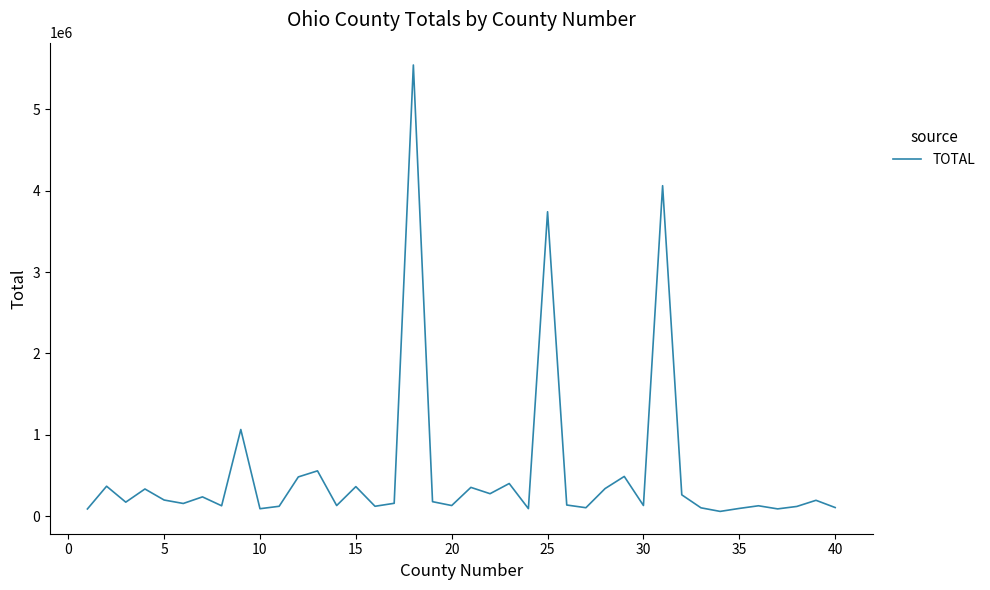

What is the difference between the maximum and minimum values?

5484014.4